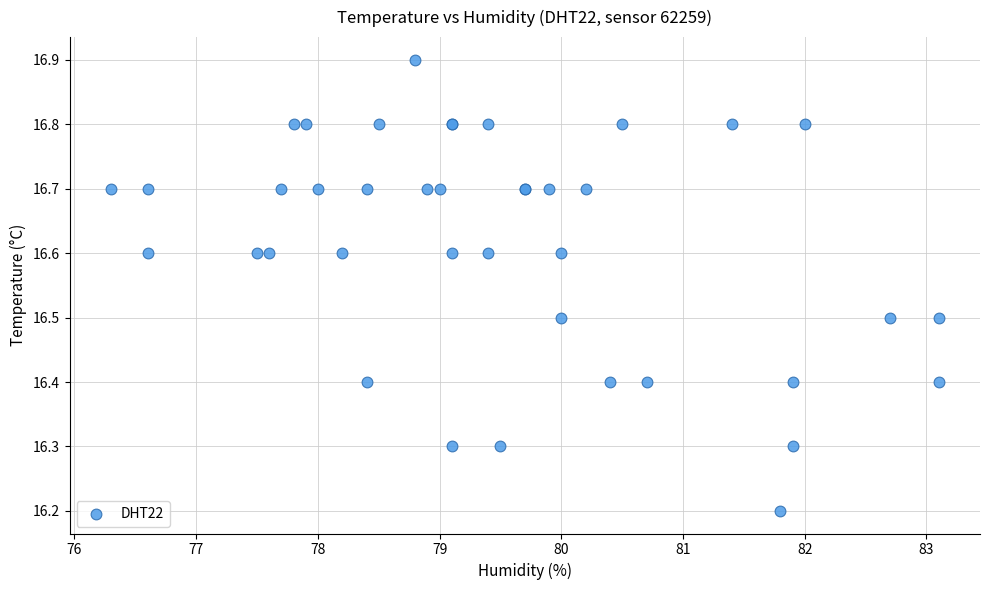

What Y value in the scatter plot is closest to 16?

16.2